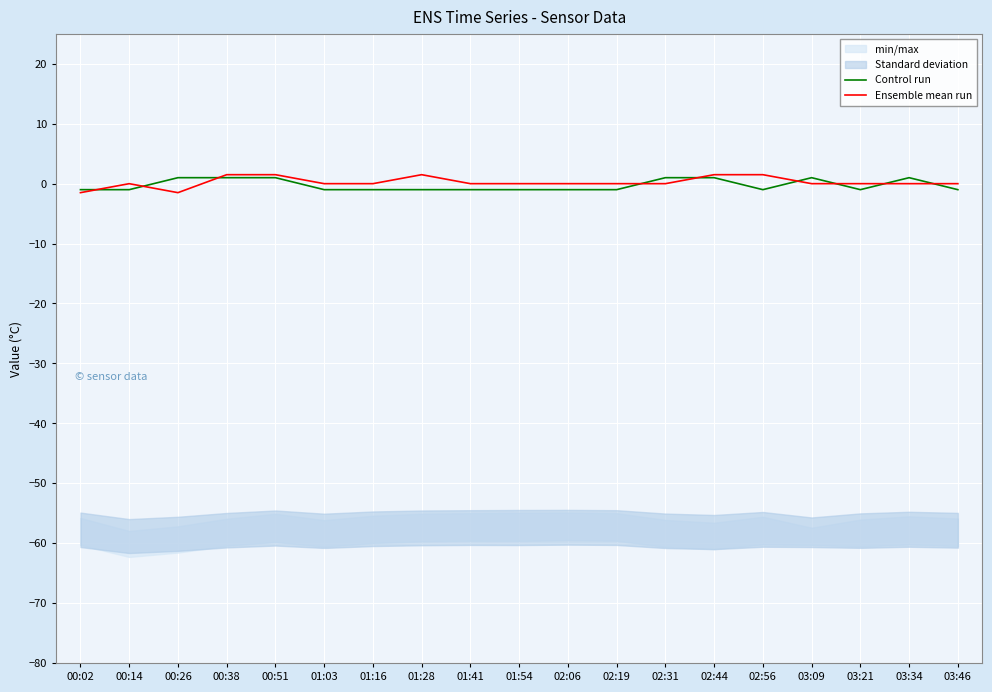

Rank the series at 03:46 from lowest to highest value.

Control run, Ensemble mean run